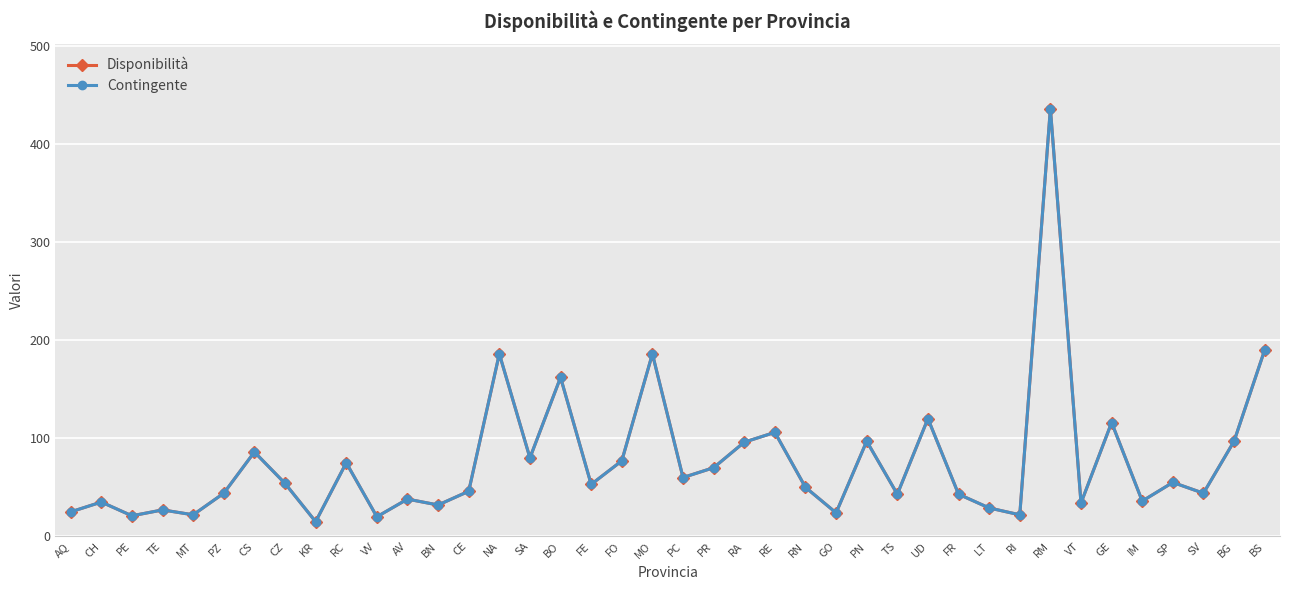

What is the difference between the Contingente values at PE and NA?

165